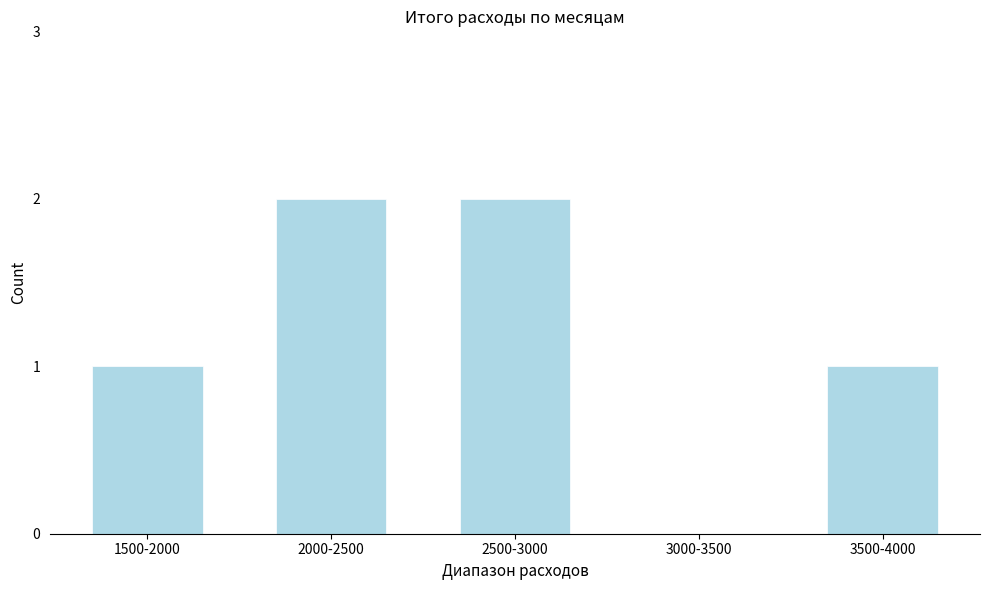

Reading left to right, extract all data points from this chart.

1500-2000=1	2000-2500=2	2500-3000=2	3000-3500=0	3500-4000=1